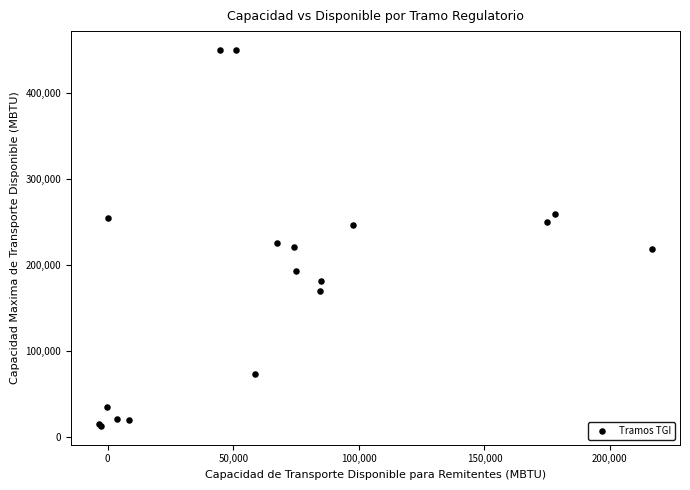

What Y value in the scatter plot is closest to 231122?

225263.6